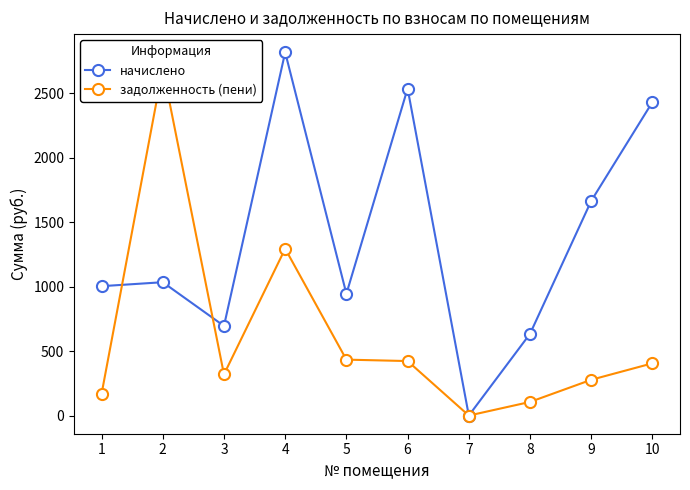

How many data points does each series have?

10